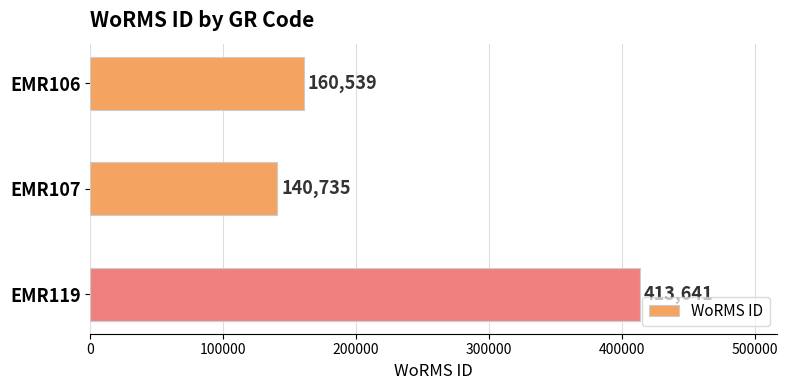

The value at EMR107 is 87186. True or false?

False